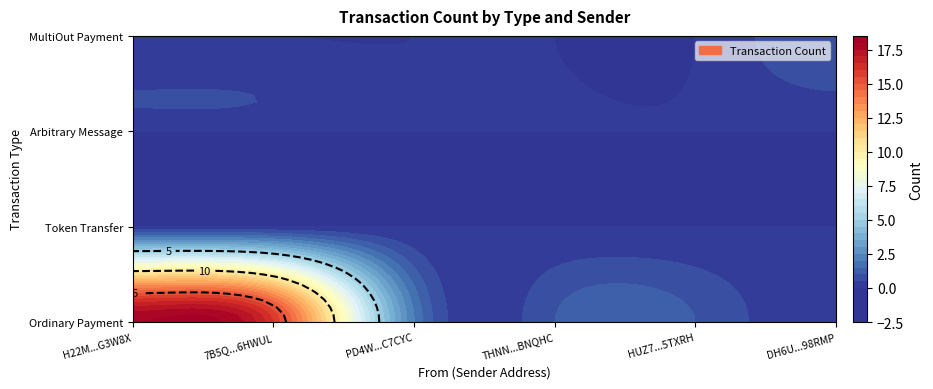

The MultiOut Payment series shows 0 at S-PD4W-NS8S-GCMP-C7CYC. True or false?

True